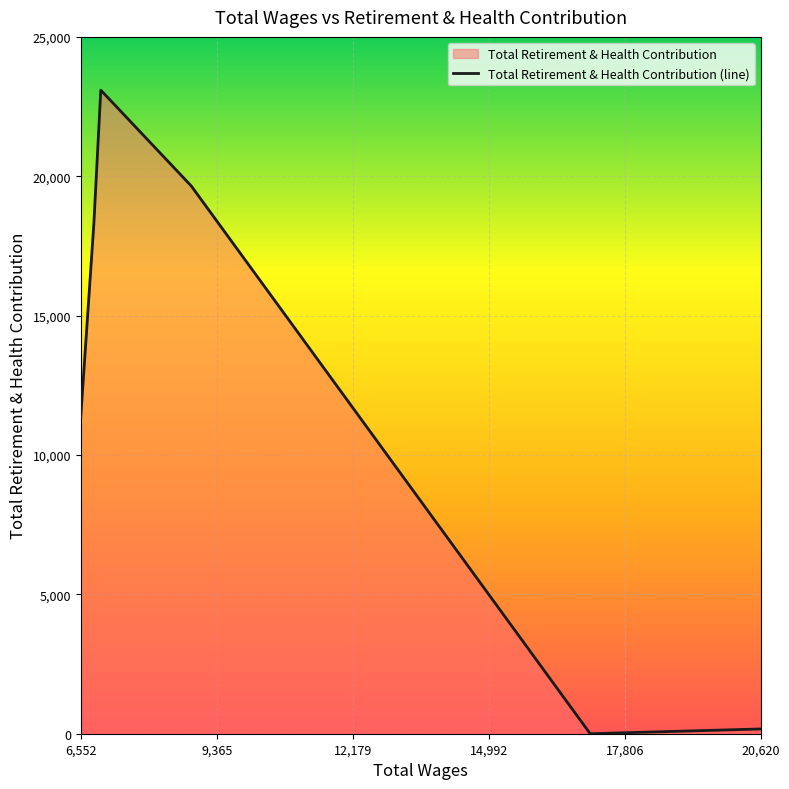

What is the maximum value shown in the chart?

23090